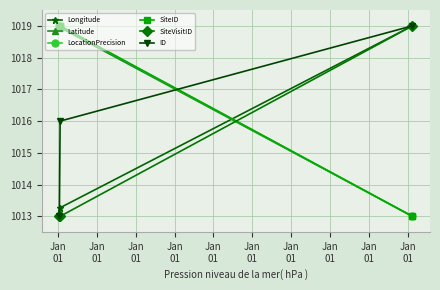

What is the smallest value displayed?

1013.0